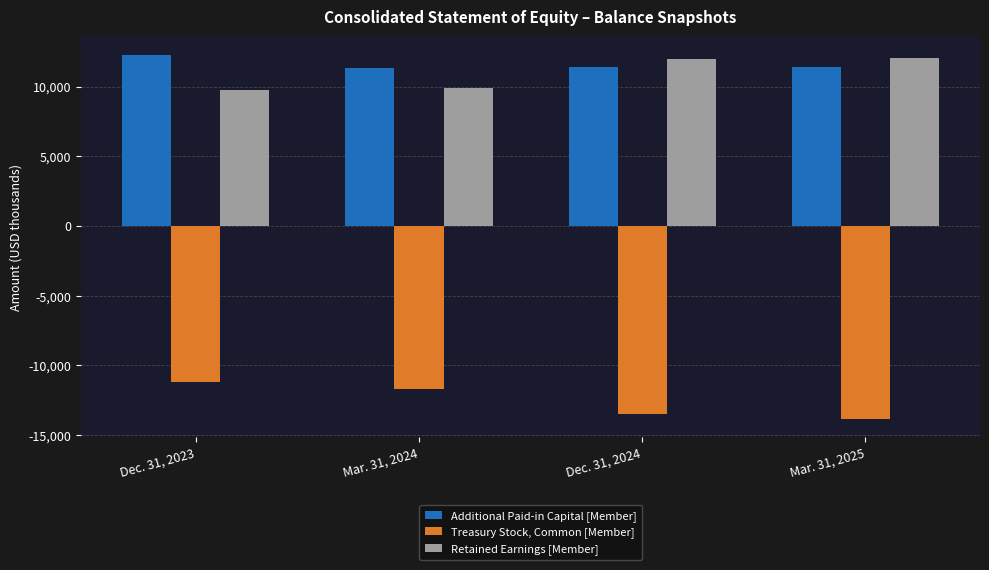

Does the chart contain stacked bars?

No